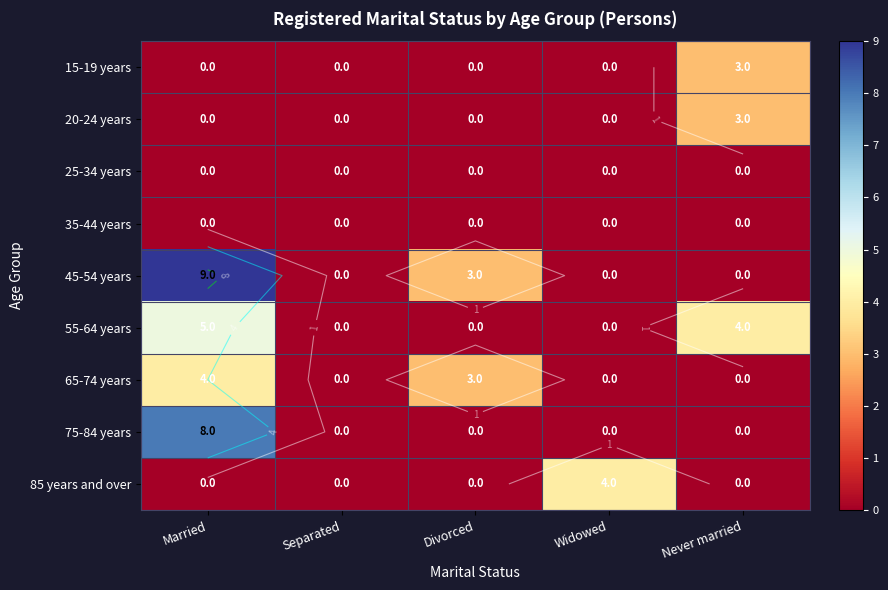

Between Divorced and Never married, which series saw the biggest shift?

55-64 years